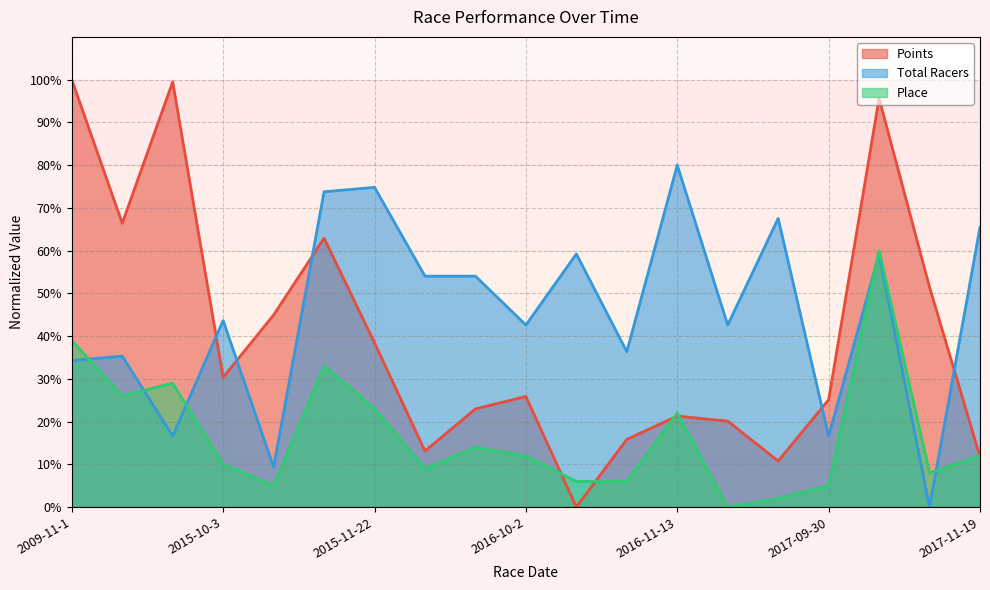

True or false: Points and Place intersect in this chart.

True